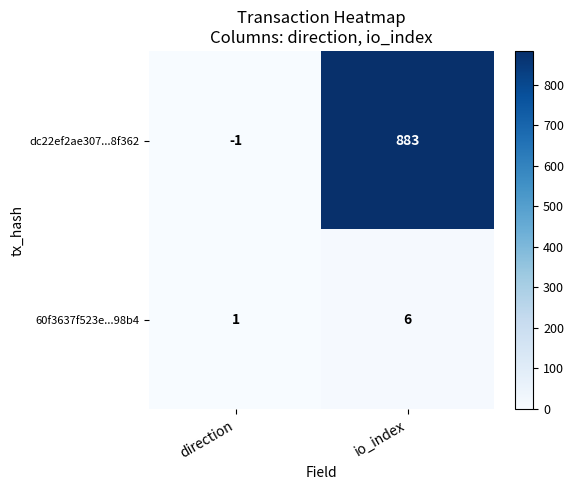

At direction, list the series in order from largest to smallest.

60f3637f523e...98b4, dc22ef2ae307...8f362